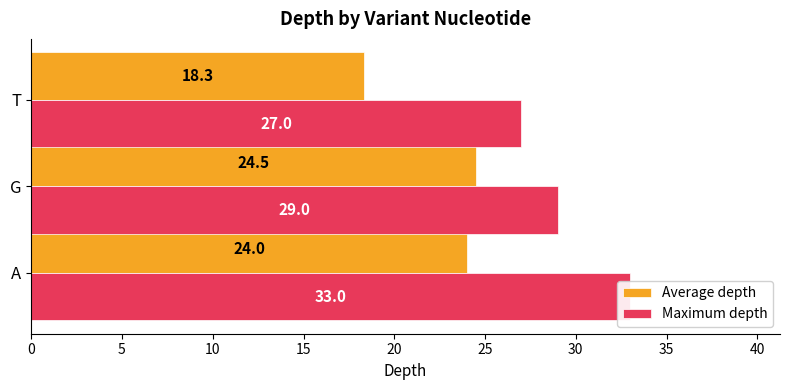

Count the Maximum depth values in the range 27 to 33.

3